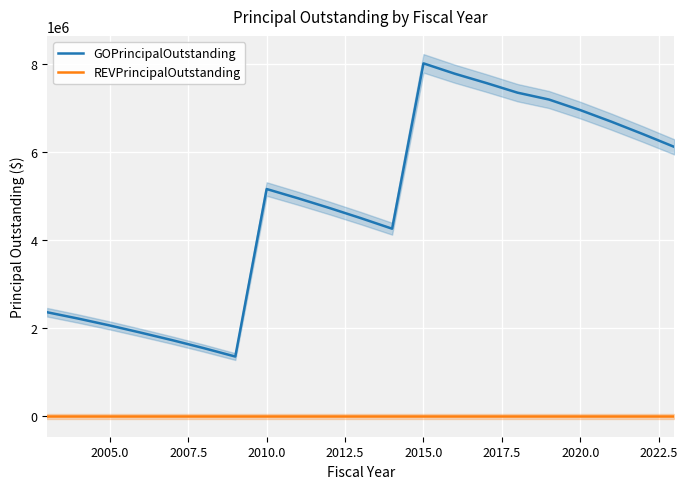

What is the sum of all GOPrincipalOutstanding values?

100725000